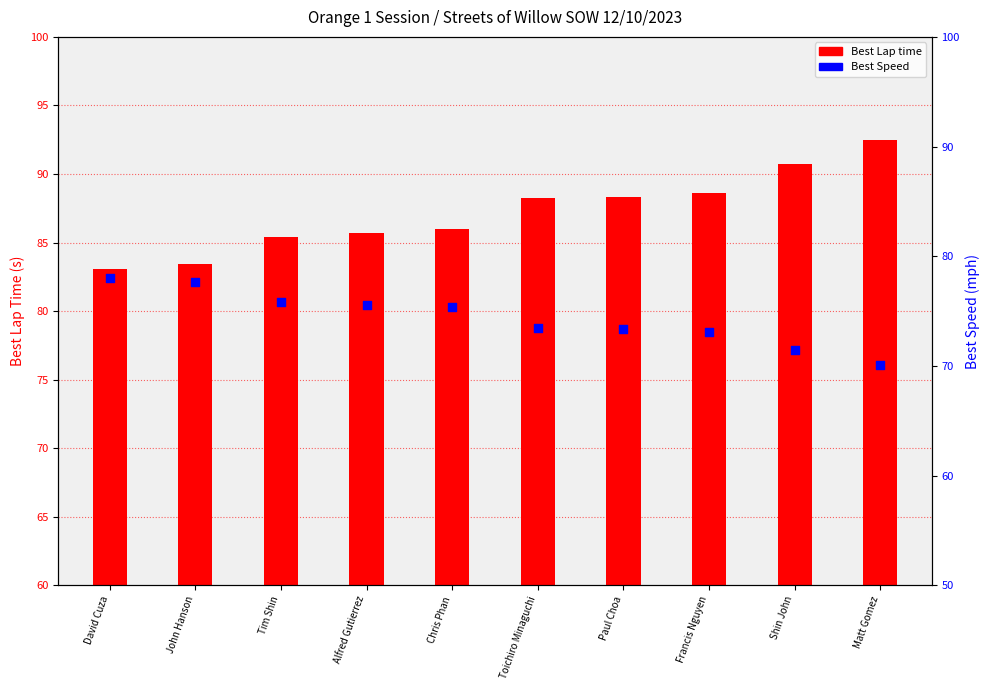

Which series has the largest total across all categories?

Best Lap time